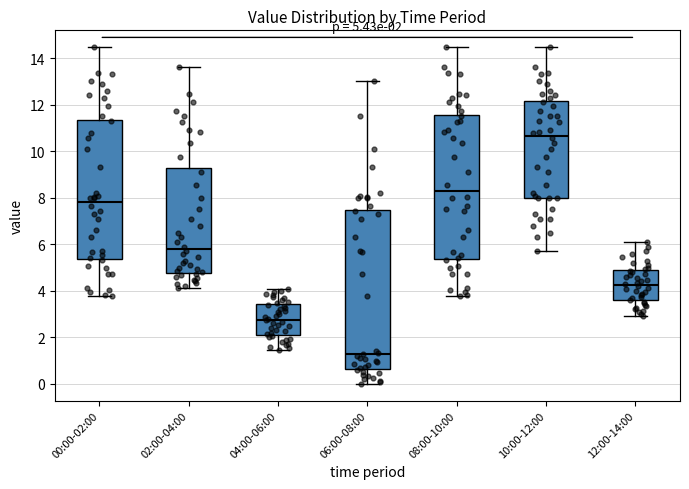

Comparing the boxes themselves (not the whiskers), which one is the tallest?

06:00-08:00